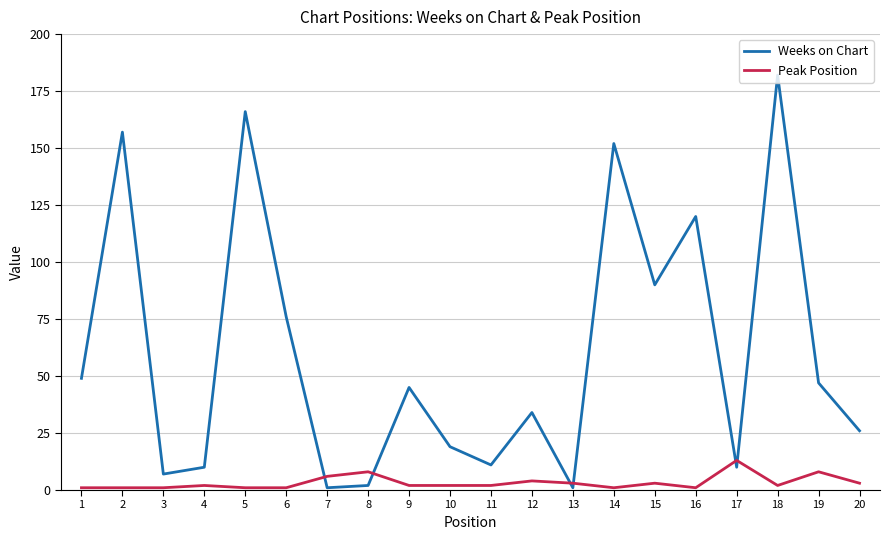

True or false: Peak Position has more than 1 points higher than both neighbors.

True